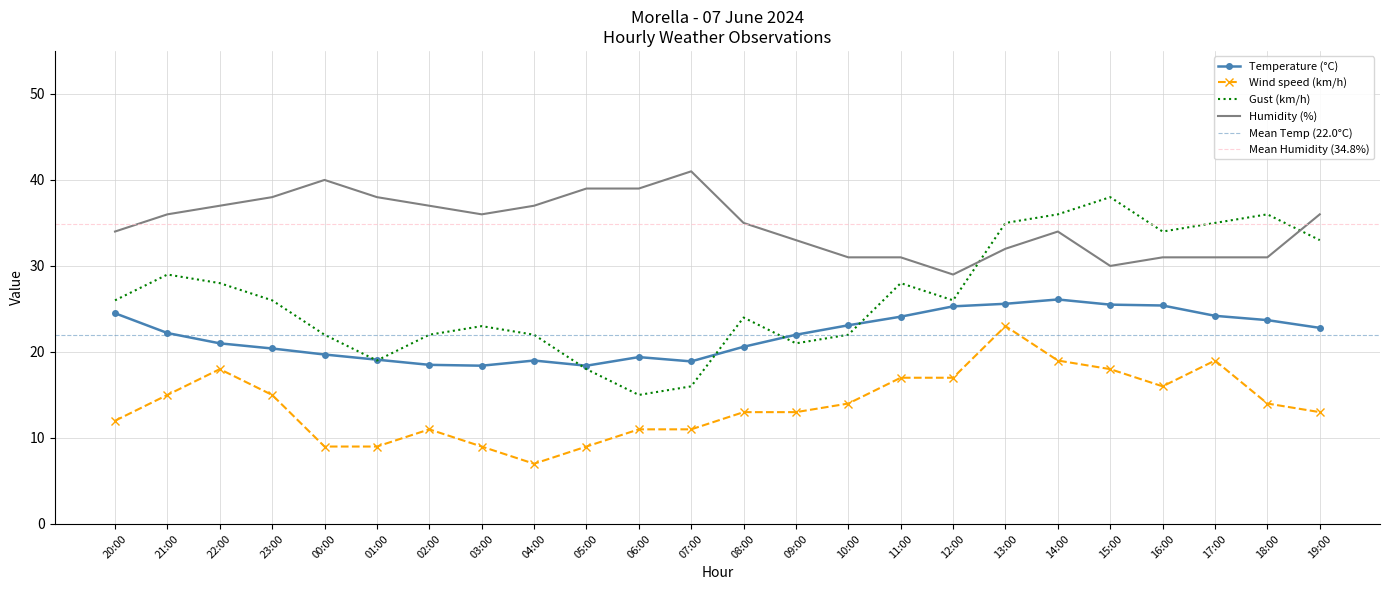

True or false: Temperature (C) and Wind speed (km/h) intersect in this chart.

False